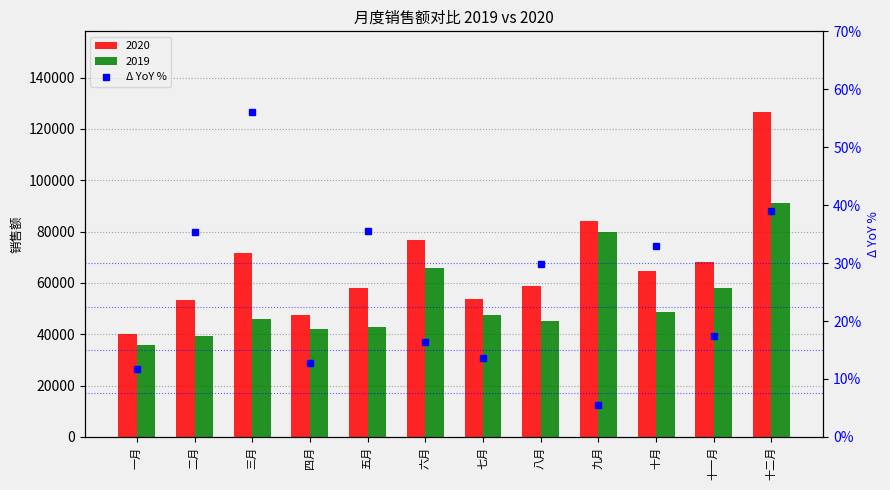

What is the difference between the maximum and minimum values?

0.5